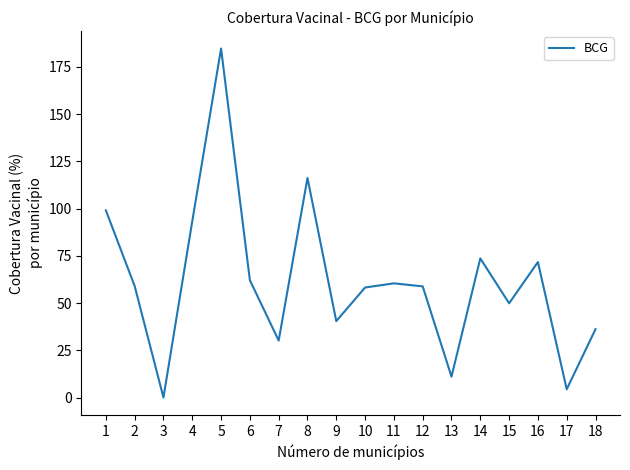

What is the greatest value displayed?

184.7